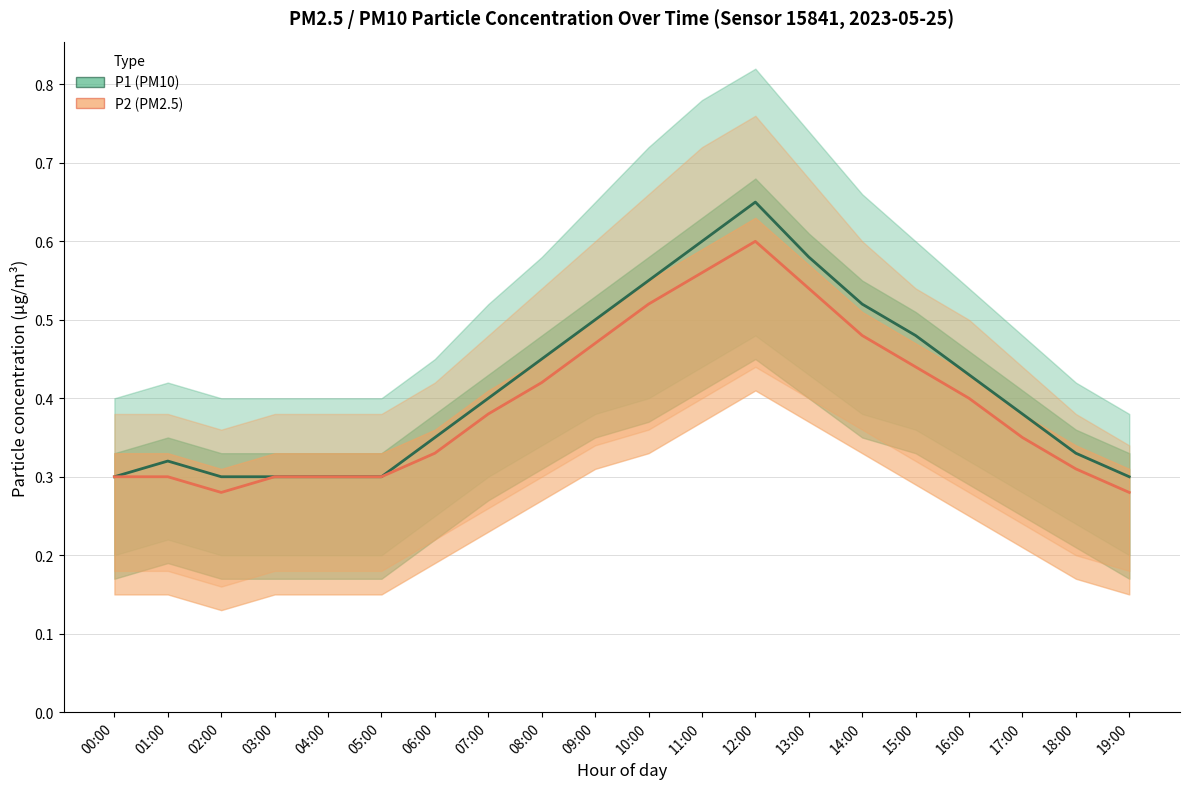

True or false: P2 (PM2.5) and P1 (PM10) intersect in this chart.

False